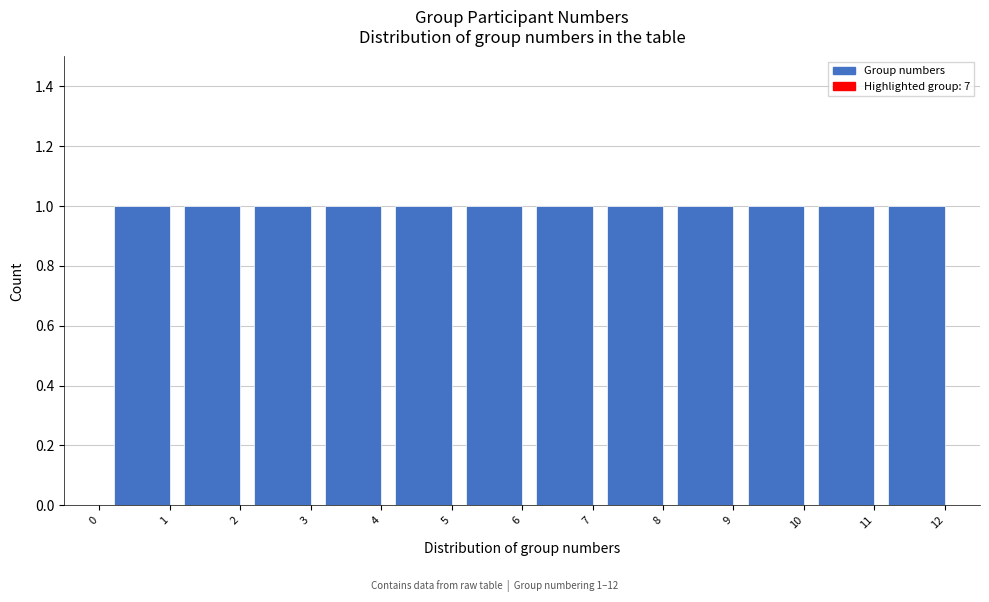

Reading left to right, what are all the values shown in this chart?

0=0	1=1	2=1	3=1	4=1	5=1	6=1	7=1	8=1	9=1	10=1	11=1	12=1